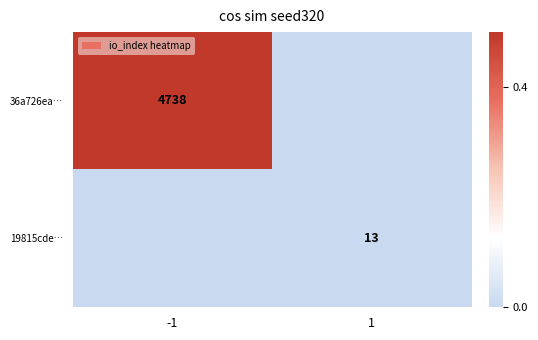

True or false: 36a726ea… has a value of 4738 at -1.

True